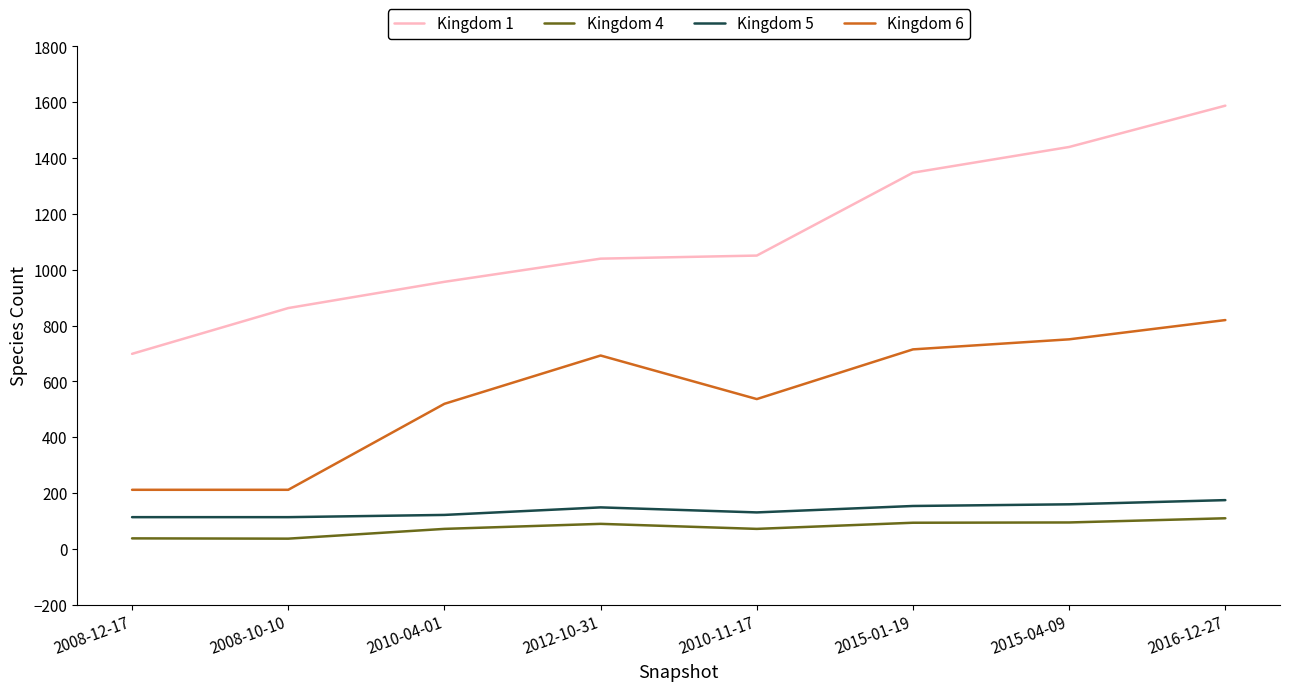

At 2010-11-17, list the series in order from smallest to largest.

Kingdom 4, Kingdom 5, Kingdom 6, Kingdom 1